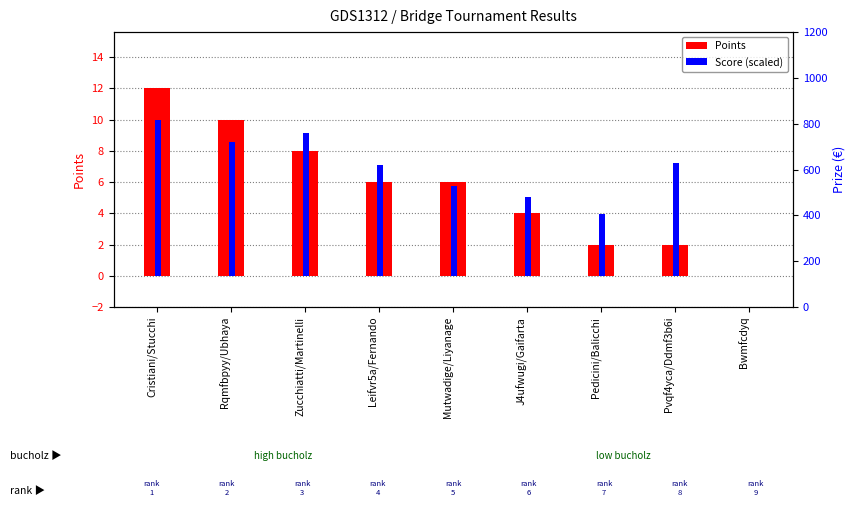

What is the approximate value of Points at Zucchiatti/Martinelli?

8.0